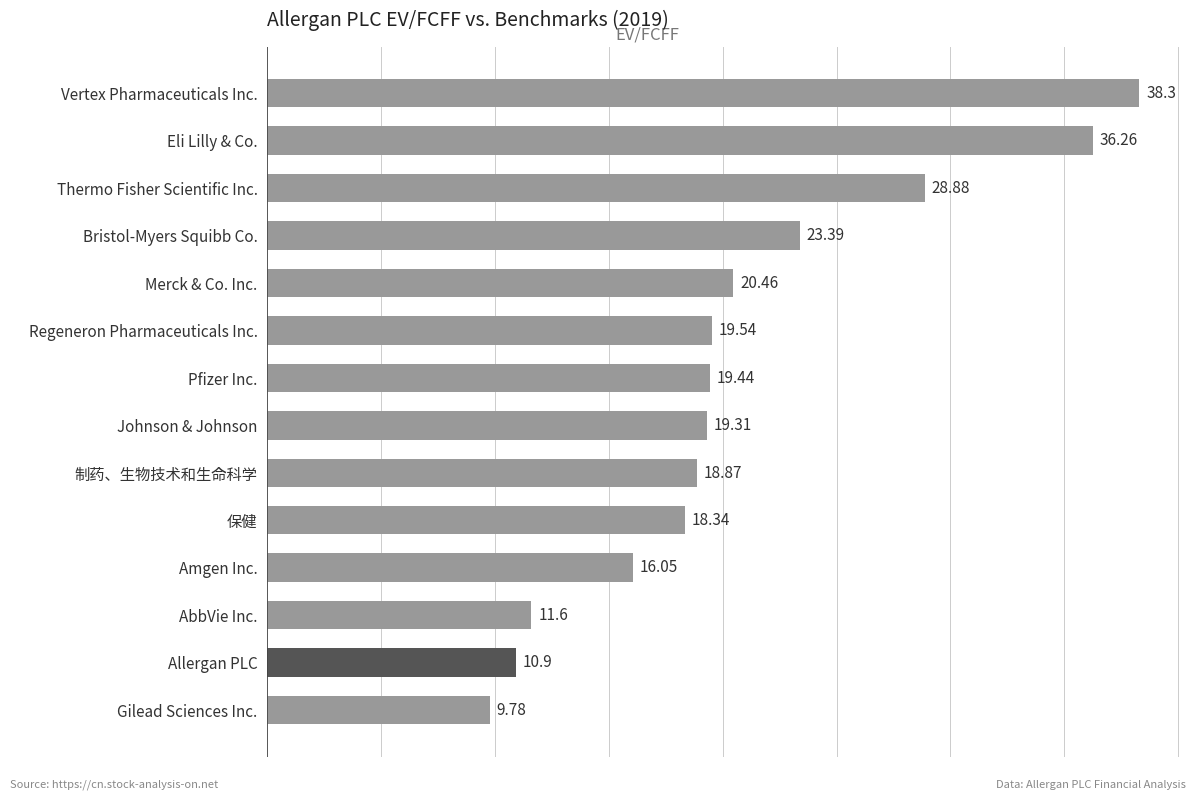

Rank the categories by value from highest to lowest.

Vertex Pharmaceuticals Inc., Eli Lilly & Co., Thermo Fisher Scientific Inc., Bristol-Myers Squibb Co., Merck & Co. Inc., Regeneron Pharmaceuticals Inc., Pfizer Inc., Johnson & Johnson, 制药、生物技术和生命科学, 保健, Amgen Inc., AbbVie Inc., Allergan PLC, Gilead Sciences Inc.